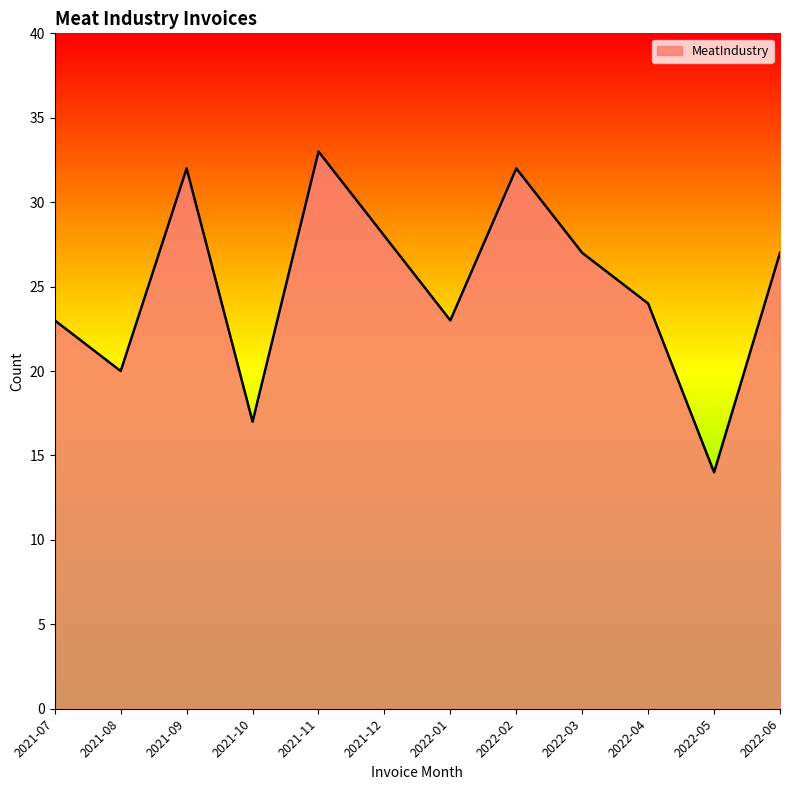

How many lines are shown in the chart?

1